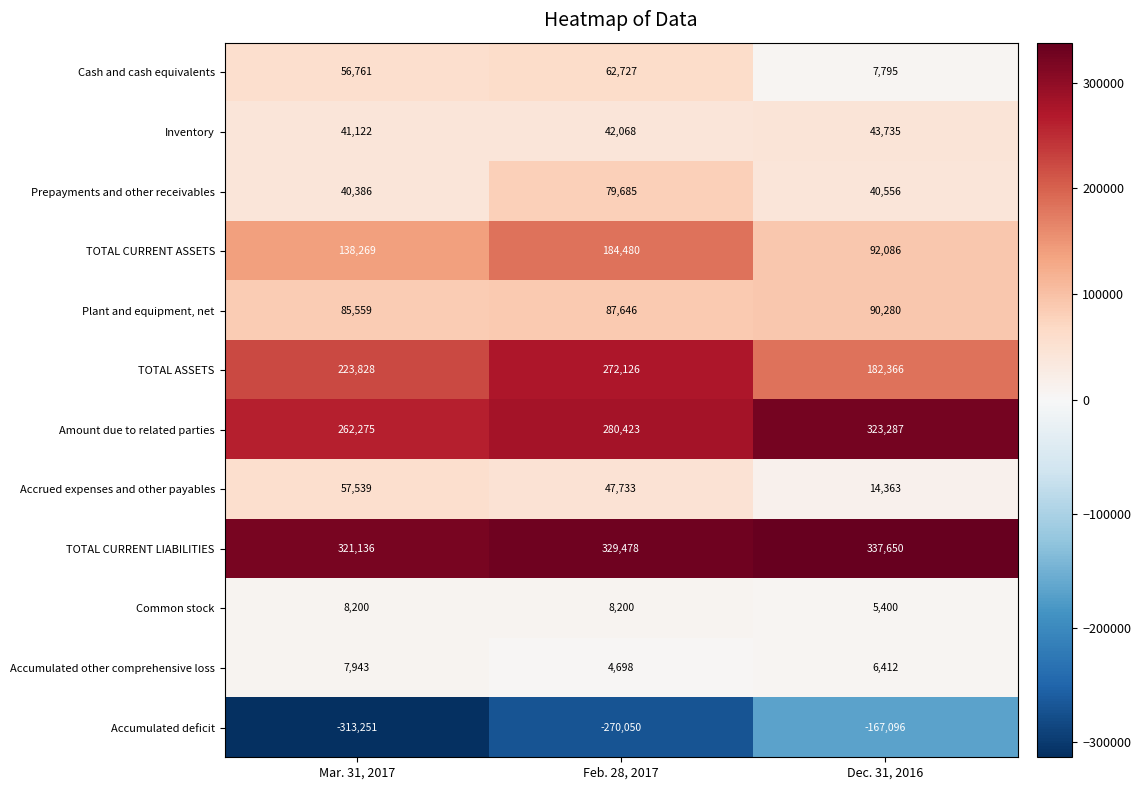

At which category does the chart reach its peak across all series?

Dec. 31, 2016